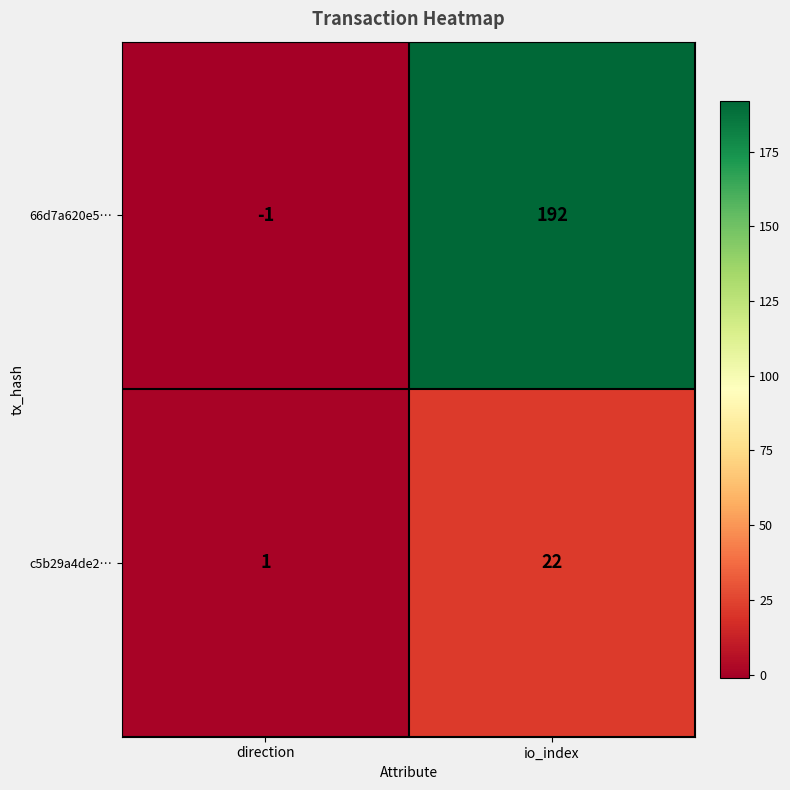

The value of c5b29a4de2… at io_index is 22. True or false?

True